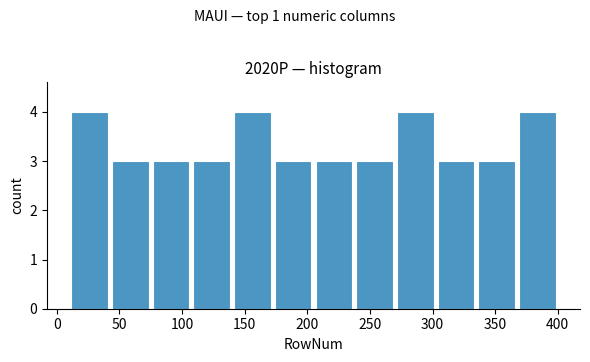

Reading left to right, list every bar in this chart as the range it spans on the x-axis followed by its height. Neither the bar edges nor the heights are printed on the chart, so give them approximately, as read against the axes.

10.0 to 42.5: 4
42.5 to 75.0: 3
75.0 to 107.5: 3
107.5 to 140.0: 3
140.0 to 172.5: 4
172.5 to 205.0: 3
205.0 to 237.5: 3
237.5 to 270.0: 3
270.0 to 302.5: 4
302.5 to 335.0: 3
335.0 to 367.5: 3
367.5 to 400.0: 4